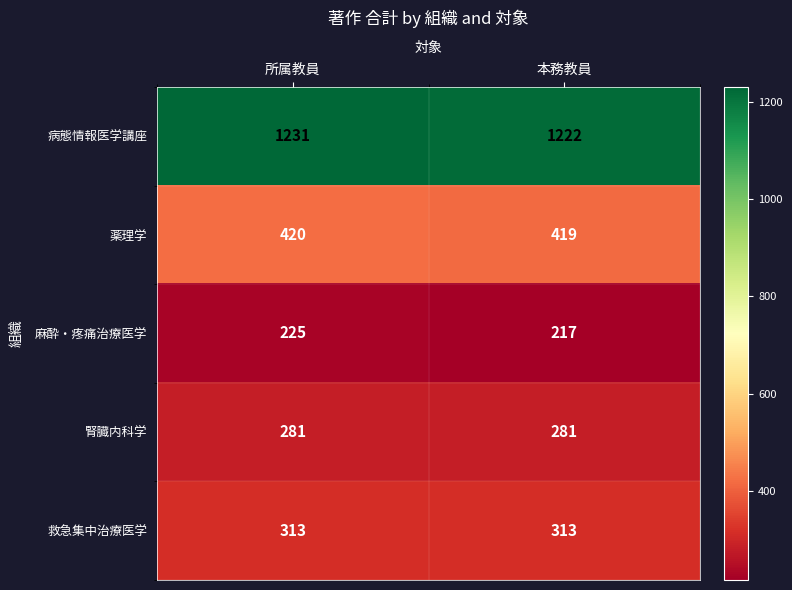

List the labels in order of 病態情報医学講座 value, largest first.

所属教員, 本務教員